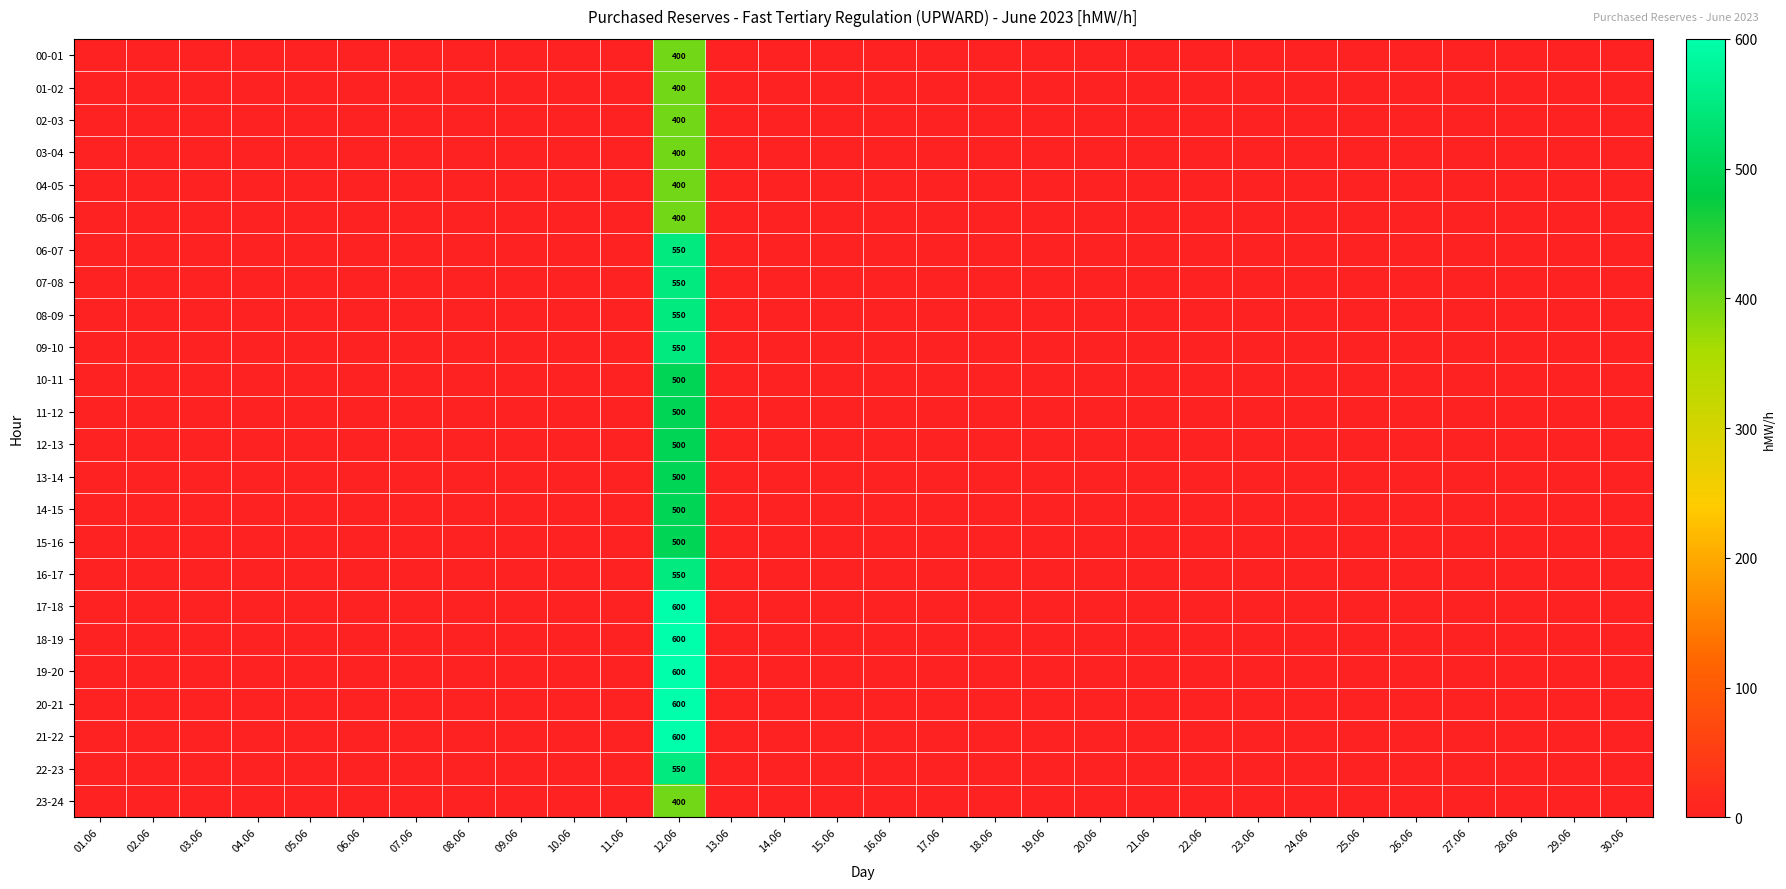

At which category is the sum across all series the highest?

12.06